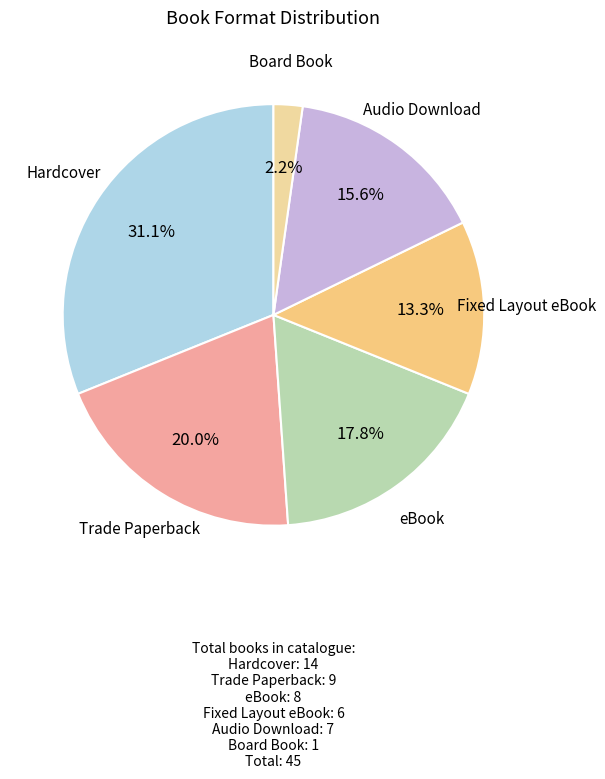

How many slices are in this pie chart?

6